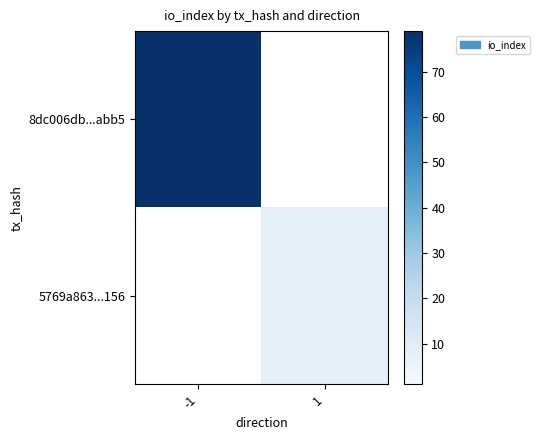

Where is 8dc006db...abb5 nearest to the value 79?

-1